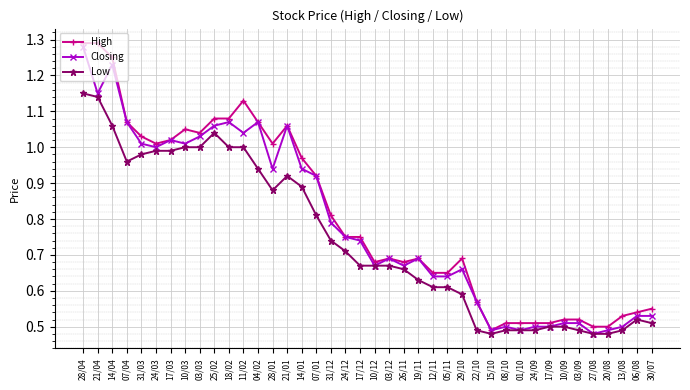

True or false: Low has more than 2 points higher than both neighbors.

True